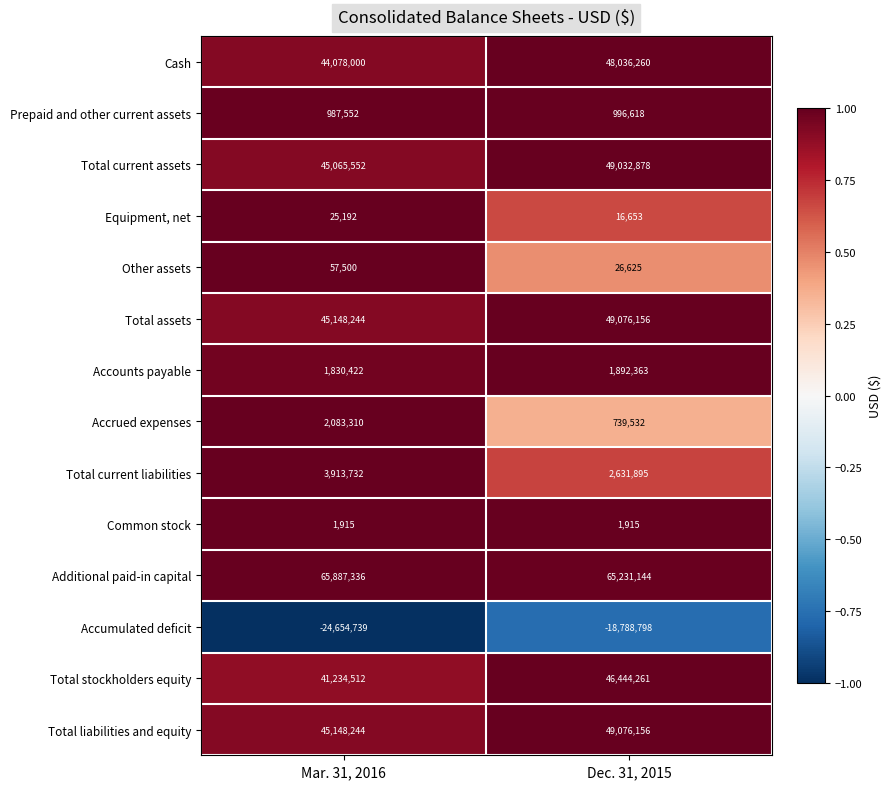

Is it true that Accumulated deficit equals -18788798 at Dec. 31, 2015?

True